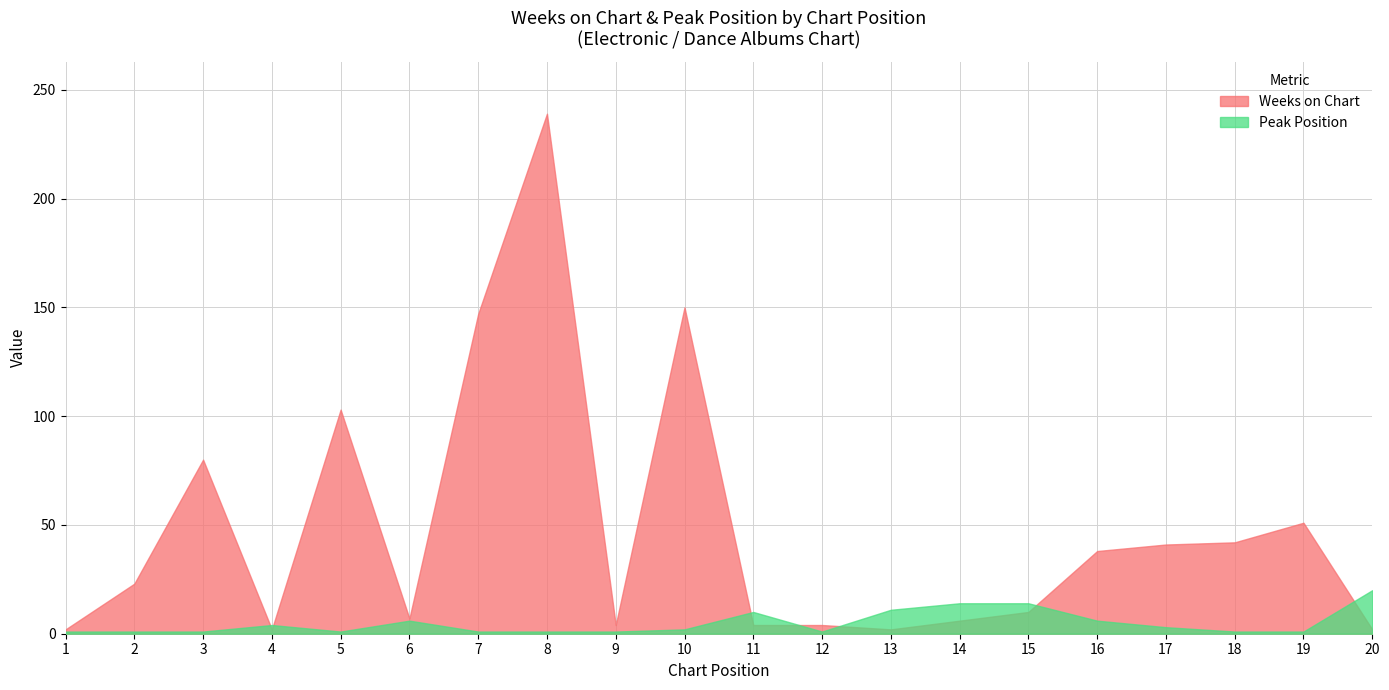

Which series has the largest range (max minus min)?

Weeks on Chart